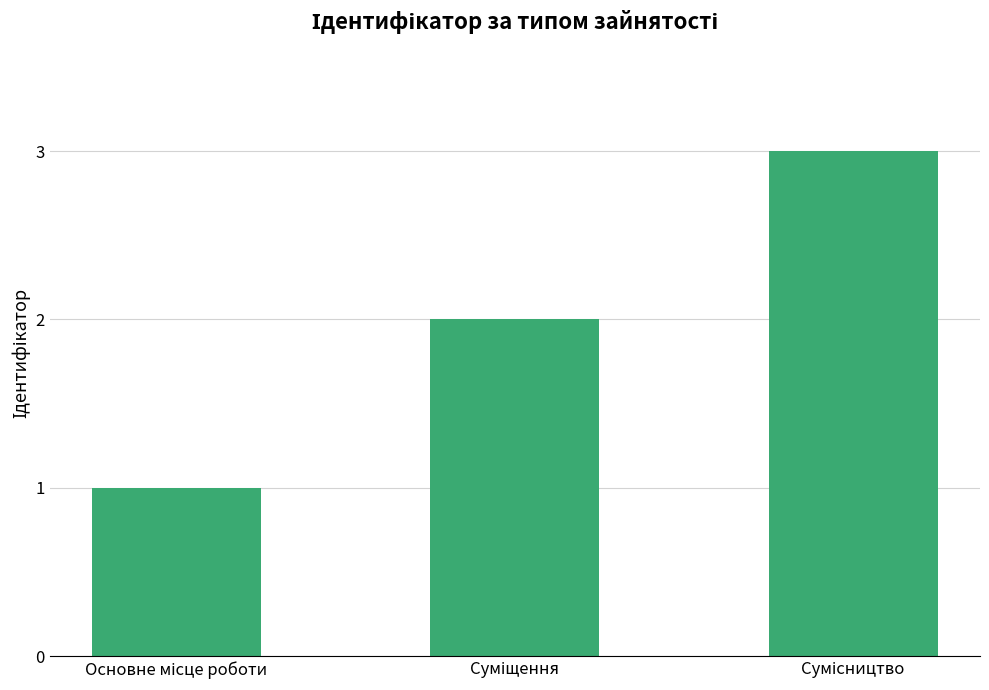

What is the greatest value displayed?

3